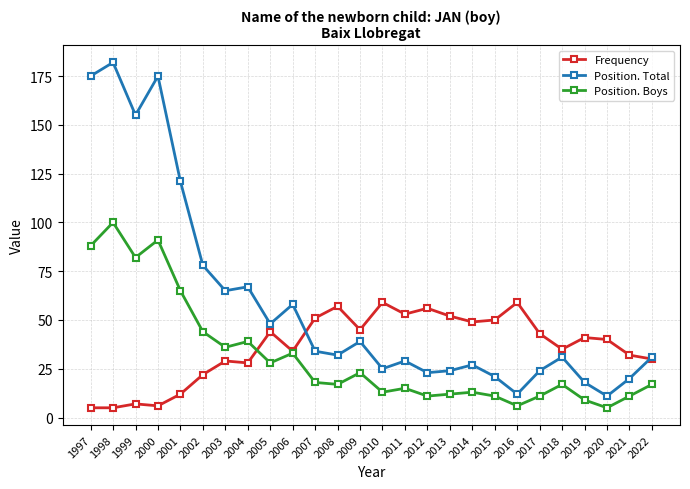

Reading left to right, extract all data points from this chart.

Frequency: 1997=5	1998=5	1999=7	2000=6	2001=12	2002=22	2003=29	2004=28	2005=44	2006=34	2007=51	2008=57	2009=45	2010=59	2011=53	2012=56	2013=52	2014=49	2015=50	2016=59	2017=43	2018=35	2019=41	2020=40	2021=32	2022=30
Position. Total: 1997=175	1998=182	1999=155	2000=175	2001=121	2002=78	2003=65	2004=67	2005=48	2006=58	2007=34	2008=32	2009=39	2010=25	2011=29	2012=23	2013=24	2014=27	2015=21	2016=12	2017=24	2018=31	2019=18	2020=11	2021=20	2022=31
Position. Boys: 1997=88	1998=100	1999=82	2000=91	2001=65	2002=44	2003=36	2004=39	2005=28	2006=33	2007=18	2008=17	2009=23	2010=13	2011=15	2012=11	2013=12	2014=13	2015=11	2016=6	2017=11	2018=17	2019=9	2020=5	2021=11	2022=17